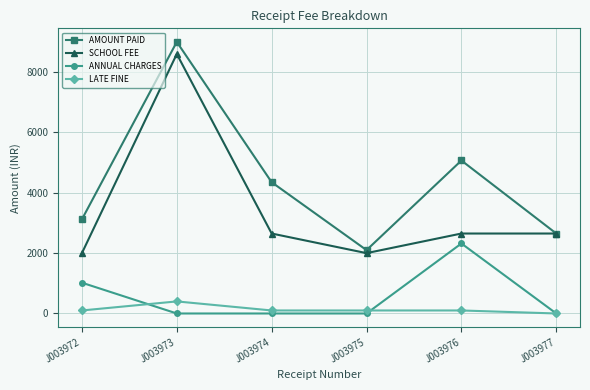

Rank the series by their maximum value, from highest to lowest.

AMOUNT PAID, SCHOOL FEE, ANNUAL CHARGES, LATE FINE